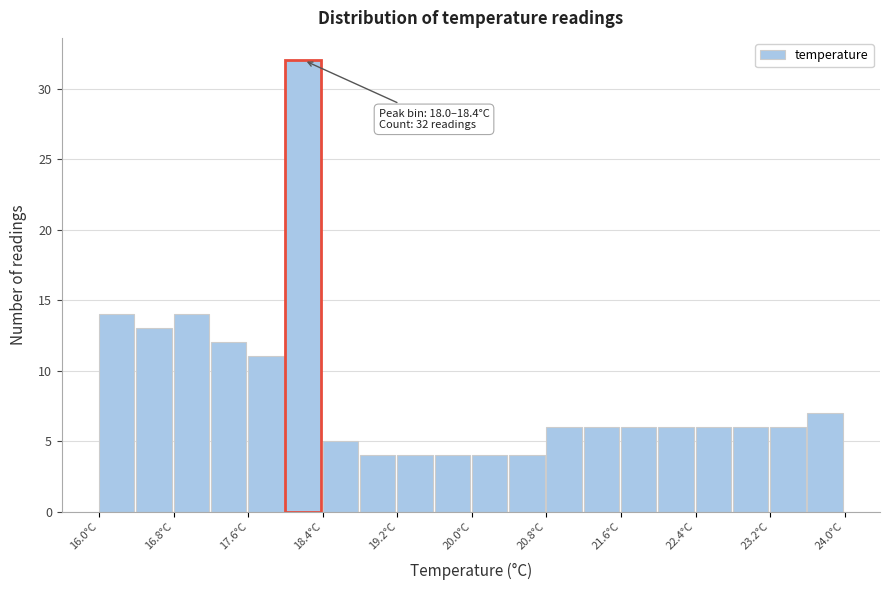

Over which range of the x-axis is the bar tallest?

18.0 to 18.4